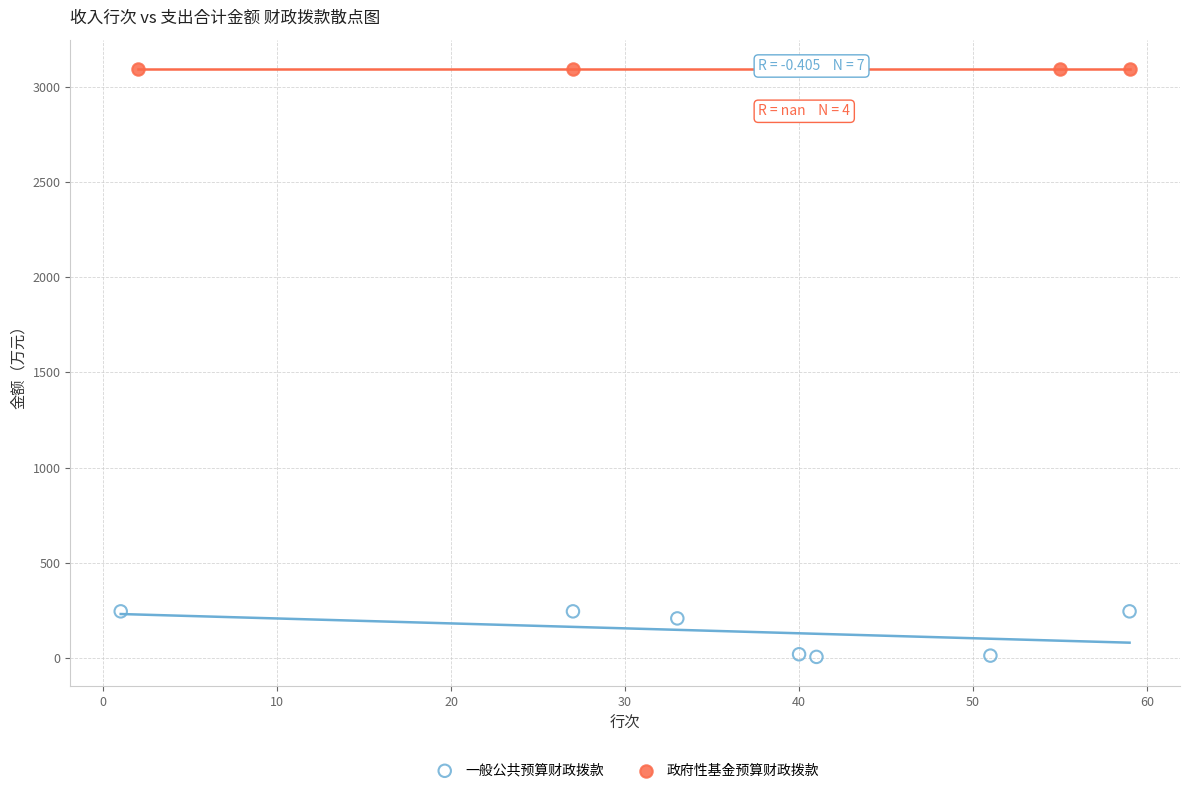

Which series reaches the minimum Y coordinate?

一般公共预算财政拨款